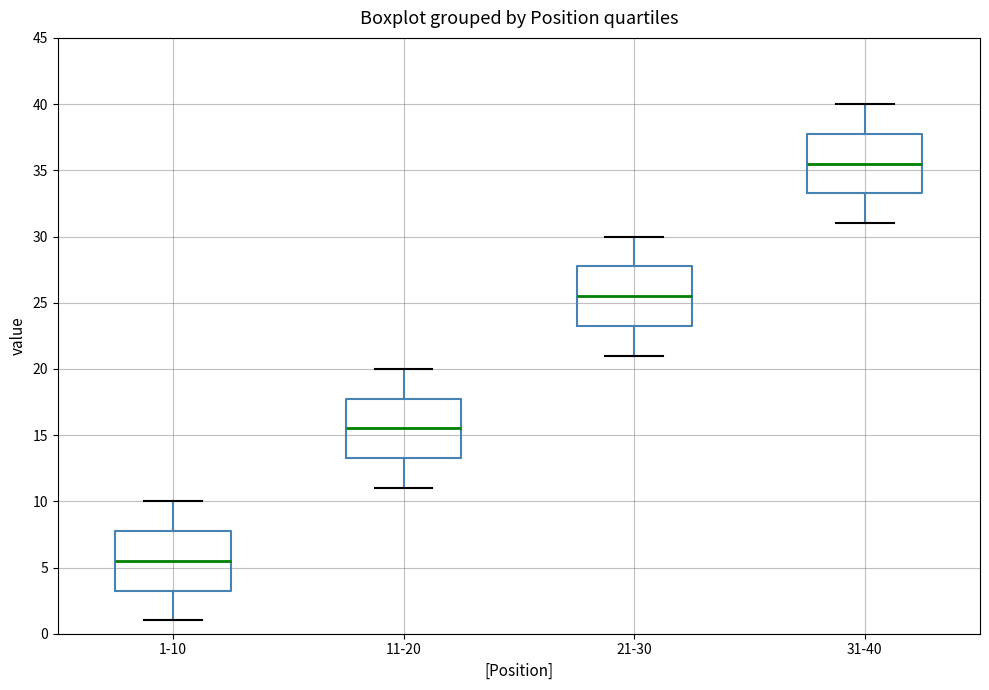

Reading left to right, read every box against the y-axis: the position of its median line, the range the box covers, and the ends of its whiskers. The values are not printed on the chart, so give them approximately, as read against the axis.

1-10: median 5.5, box 3.5 to 8.0, whiskers 1.0 to 10.0
11-20: median 15.5, box 13.5 to 18.0, whiskers 11.0 to 20.0
21-30: median 25.5, box 23.5 to 28.0, whiskers 21.0 to 30.0
31-40: median 35.5, box 33.5 to 38.0, whiskers 31.0 to 40.0